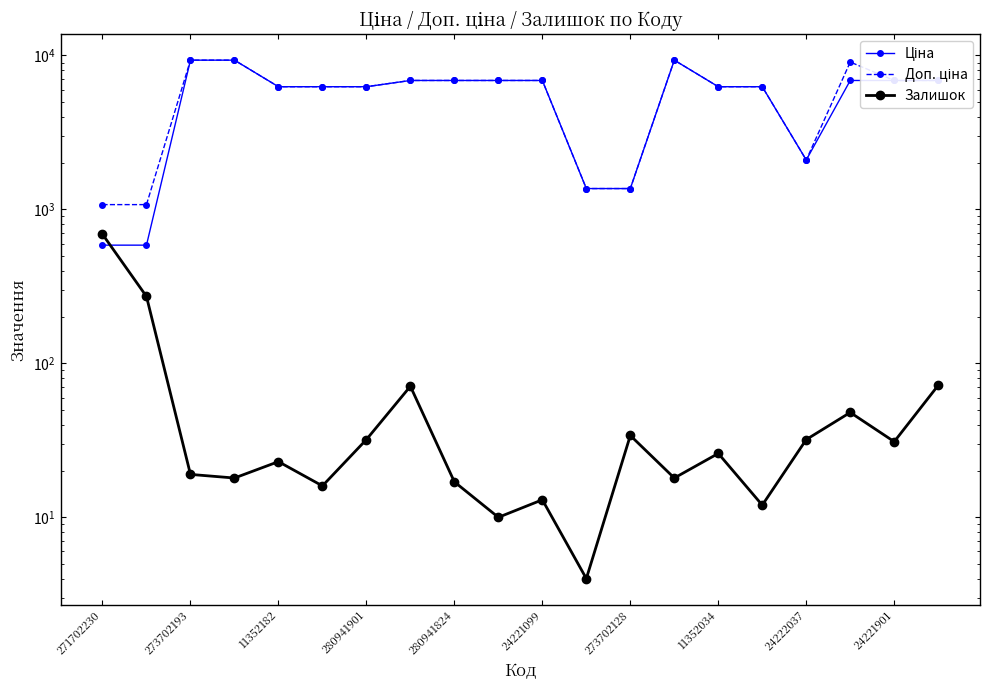

Which series has the largest total across all categories?

Доп. ціна